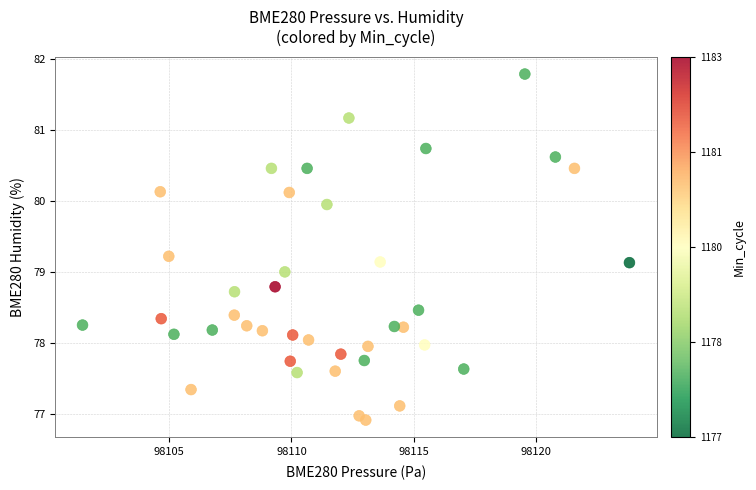

What is the range of X values (max minus min)?

22.4